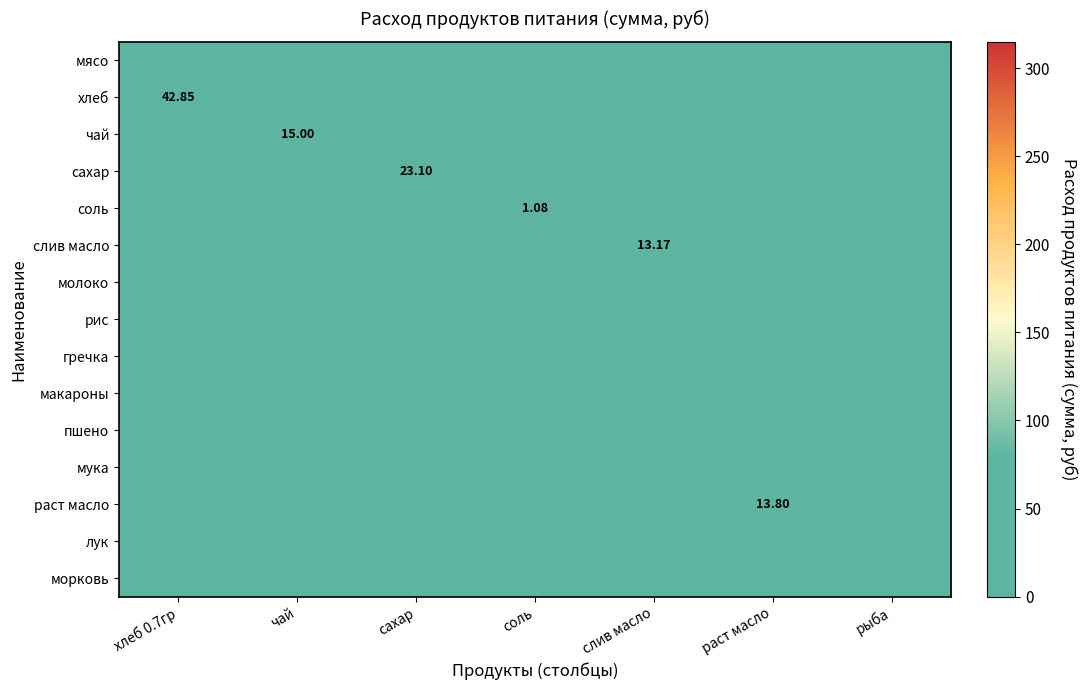

At соль, list the series in order from largest to smallest.

соль, мясо, хлеб, чай, сахар, слив масло, молоко, рис, гречка, макароны, пшено, мука, раст масло, лук, морковь